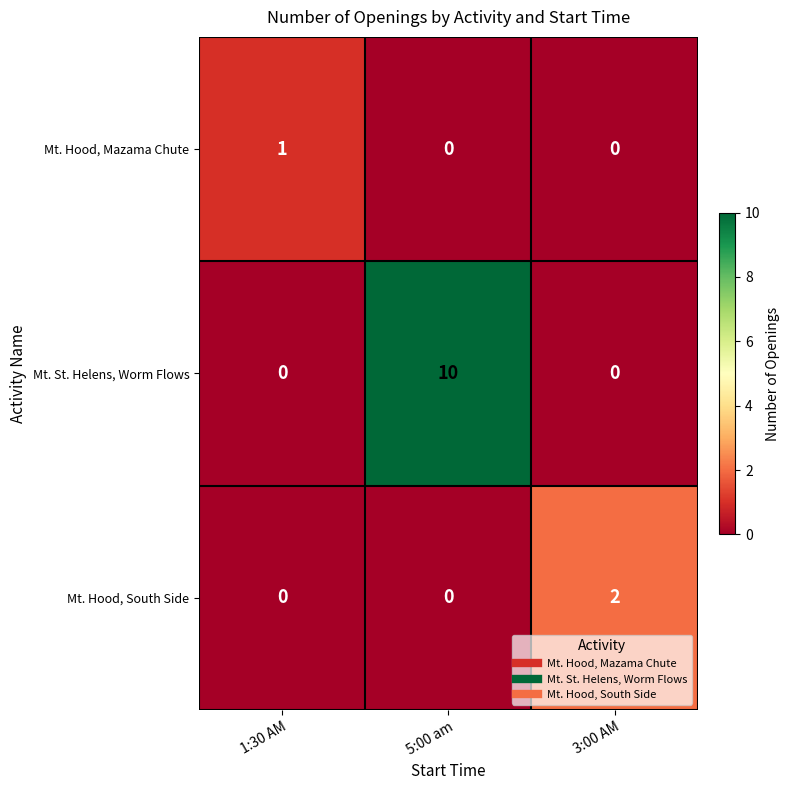

Is it true that Mt. St. Helens, Worm Flows equals 10 at 5:00 am?

True